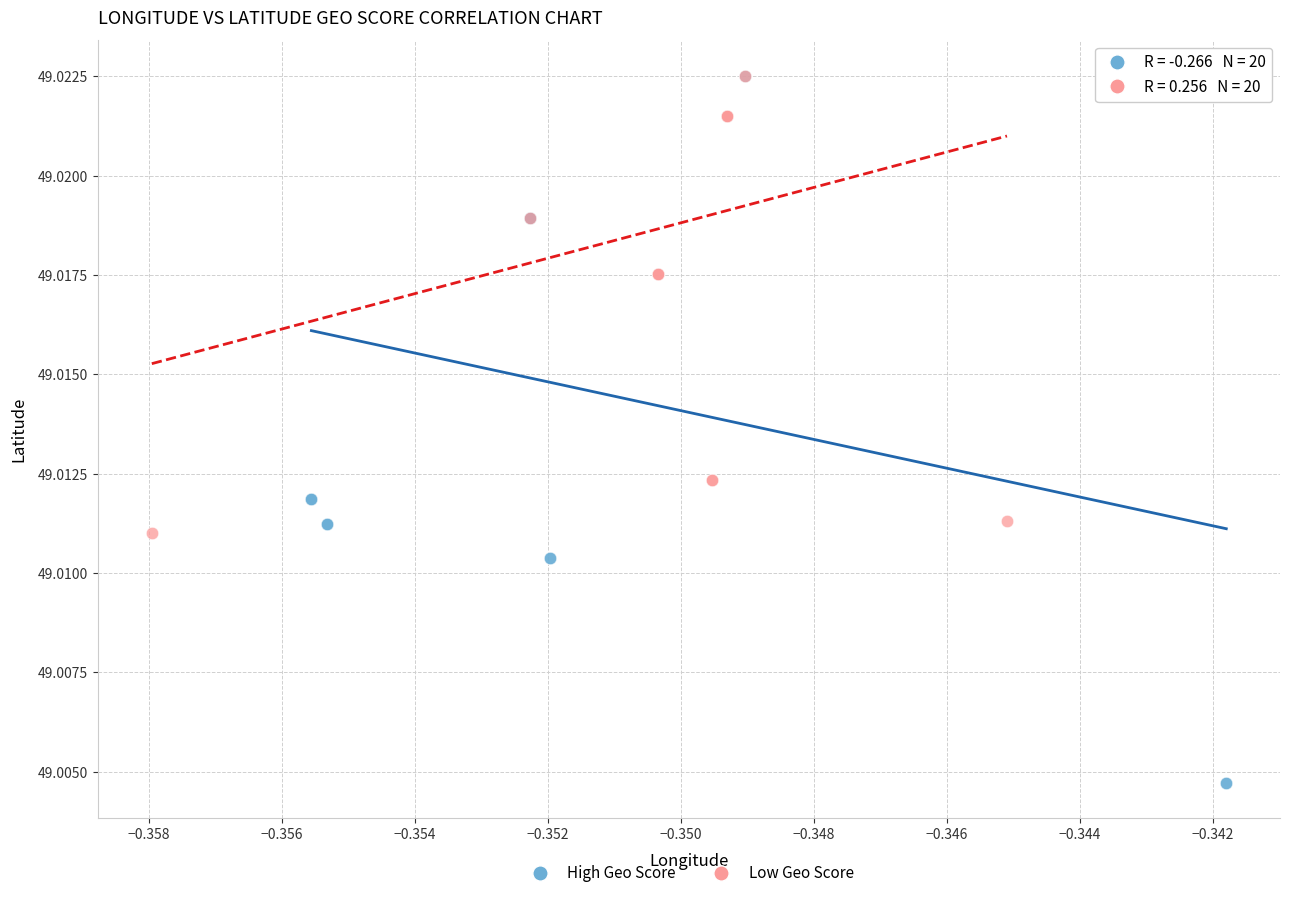

Which series reaches the minimum Y coordinate?

High Geo Score